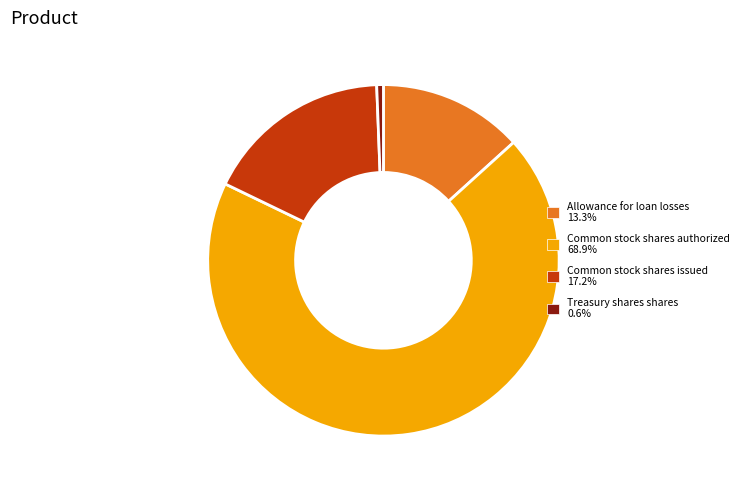

Which slice is the smallest?

Treasury shares shares